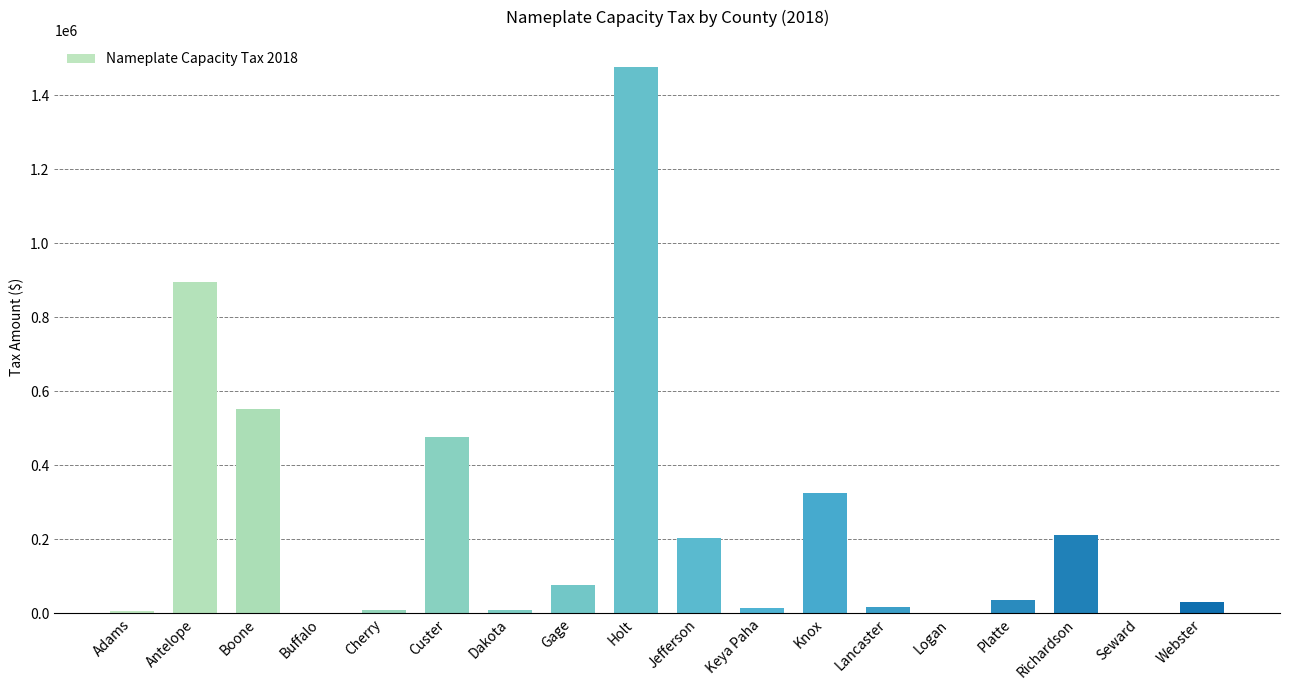

Approximately how many times larger is the value at Keya Paha compared to Dakota?

1.7